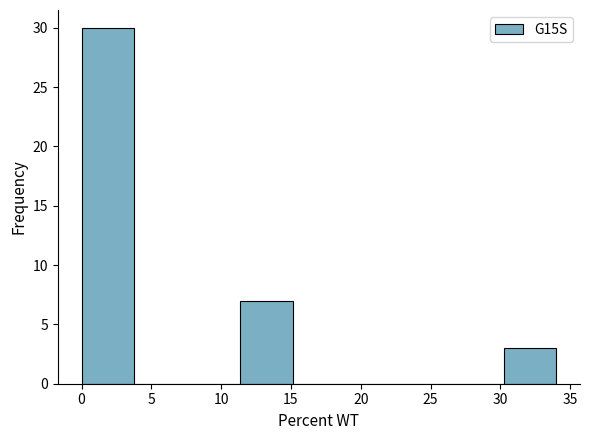

Which range on the x-axis has the tallest bar?

0.0 to 4.0